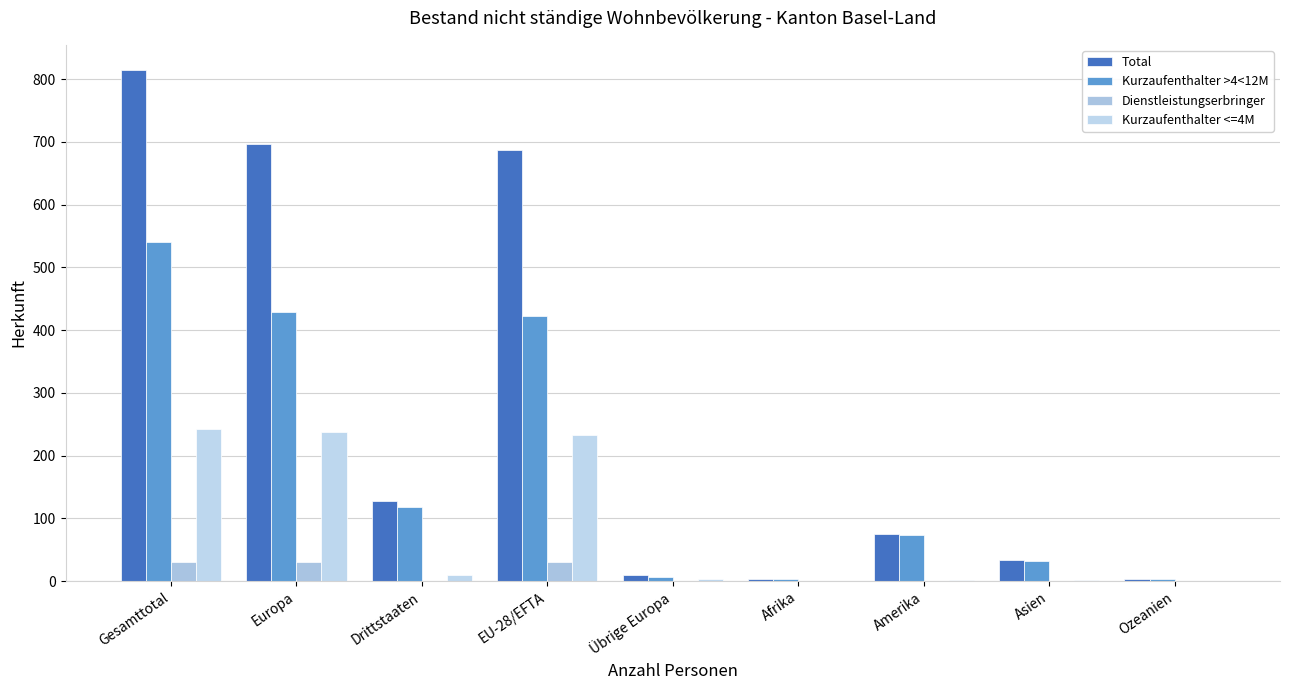

At which label does Kurzaufenthalter >4<12M first exceed 73?

Gesamttotal